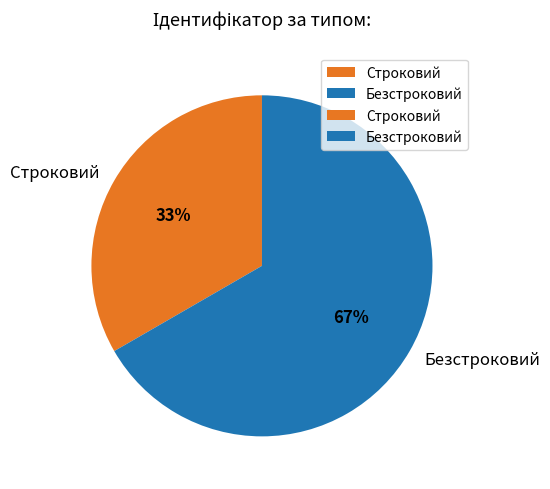

The Безстроковий slice represents 56% of the pie. True or false?

False